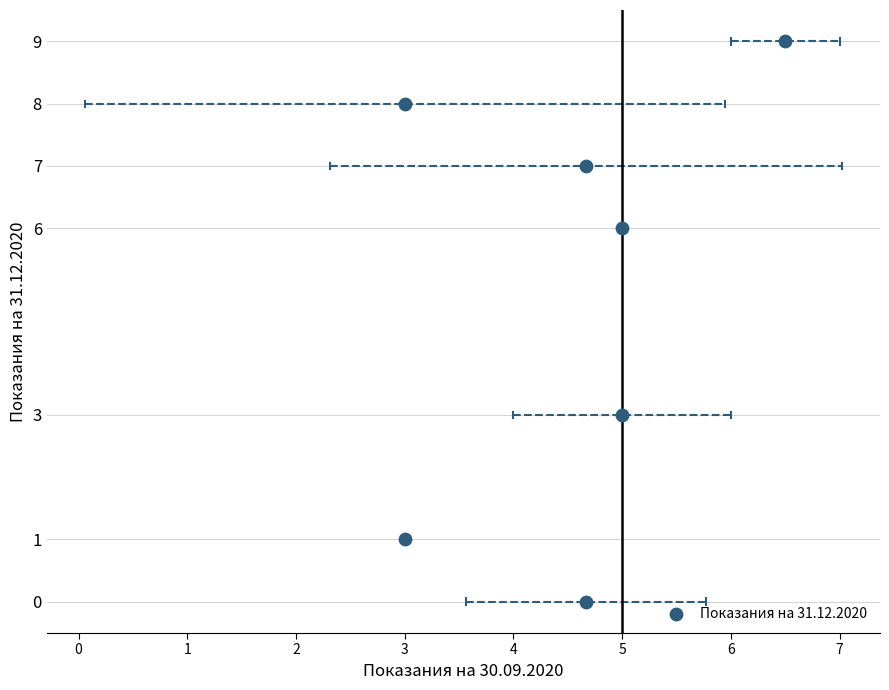

What is the range of Y values (max minus min)?

9